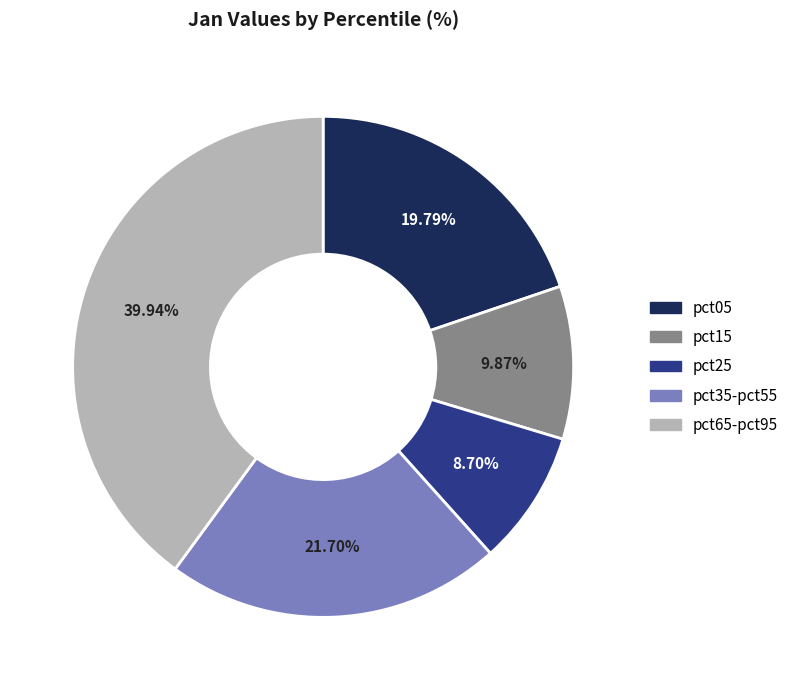

Does any single category account for the majority?

No